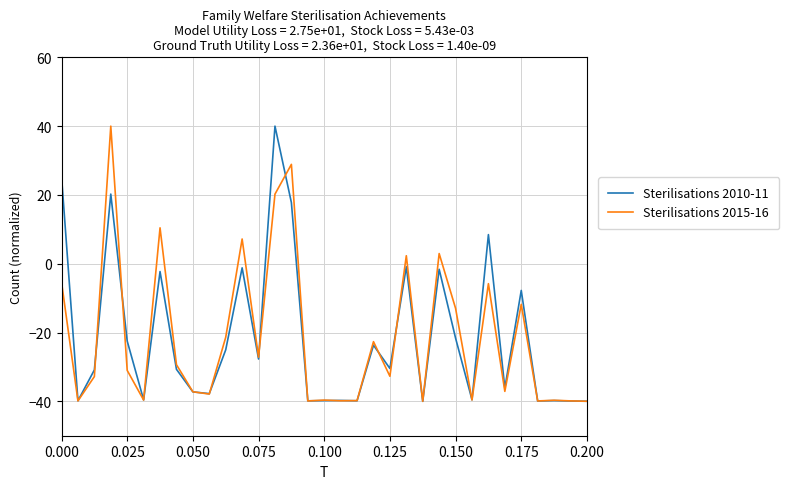

What is the maximum value for Sterilisations 2010-11?

40.0